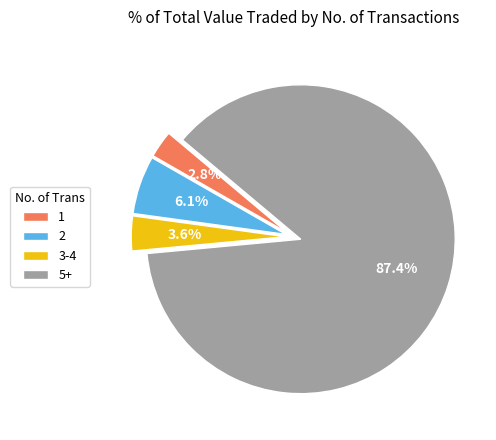

What is the majority slice?

5+